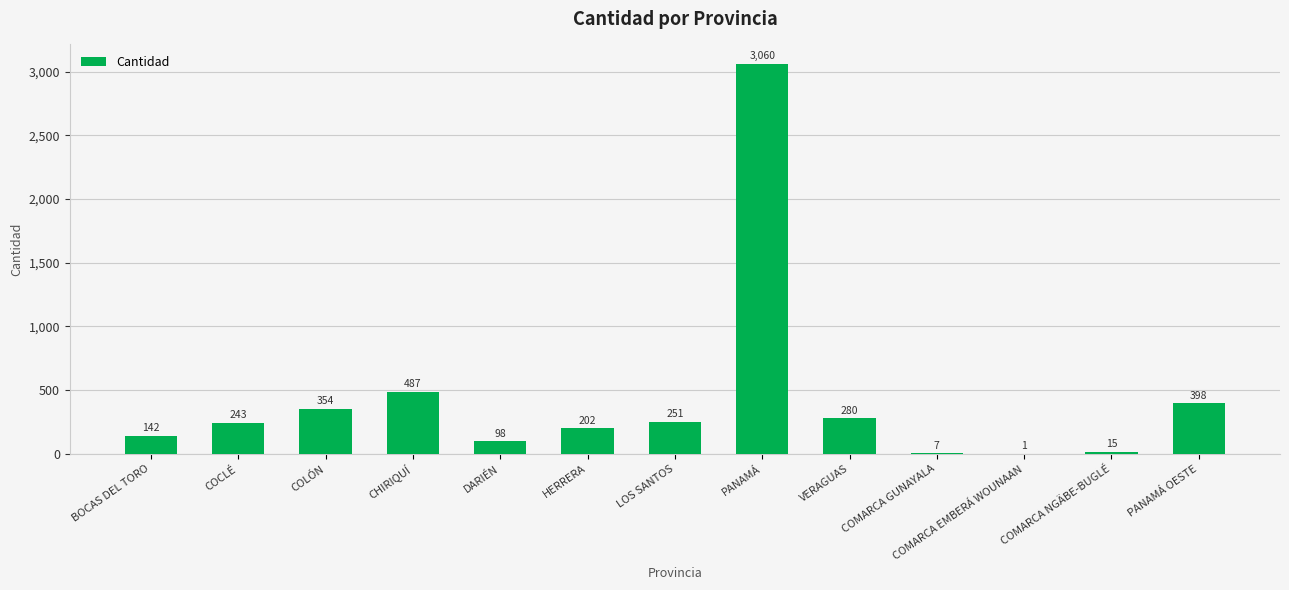

At which category does the chart reach its peak across all series?

PANAMÁ